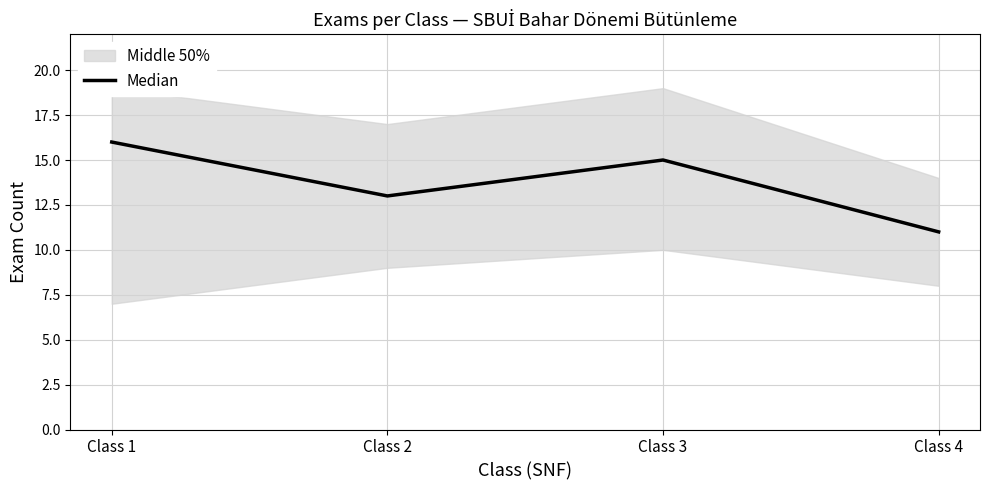

Rank the categories by value from lowest to highest.

Class 4, Class 2, Class 3, Class 1